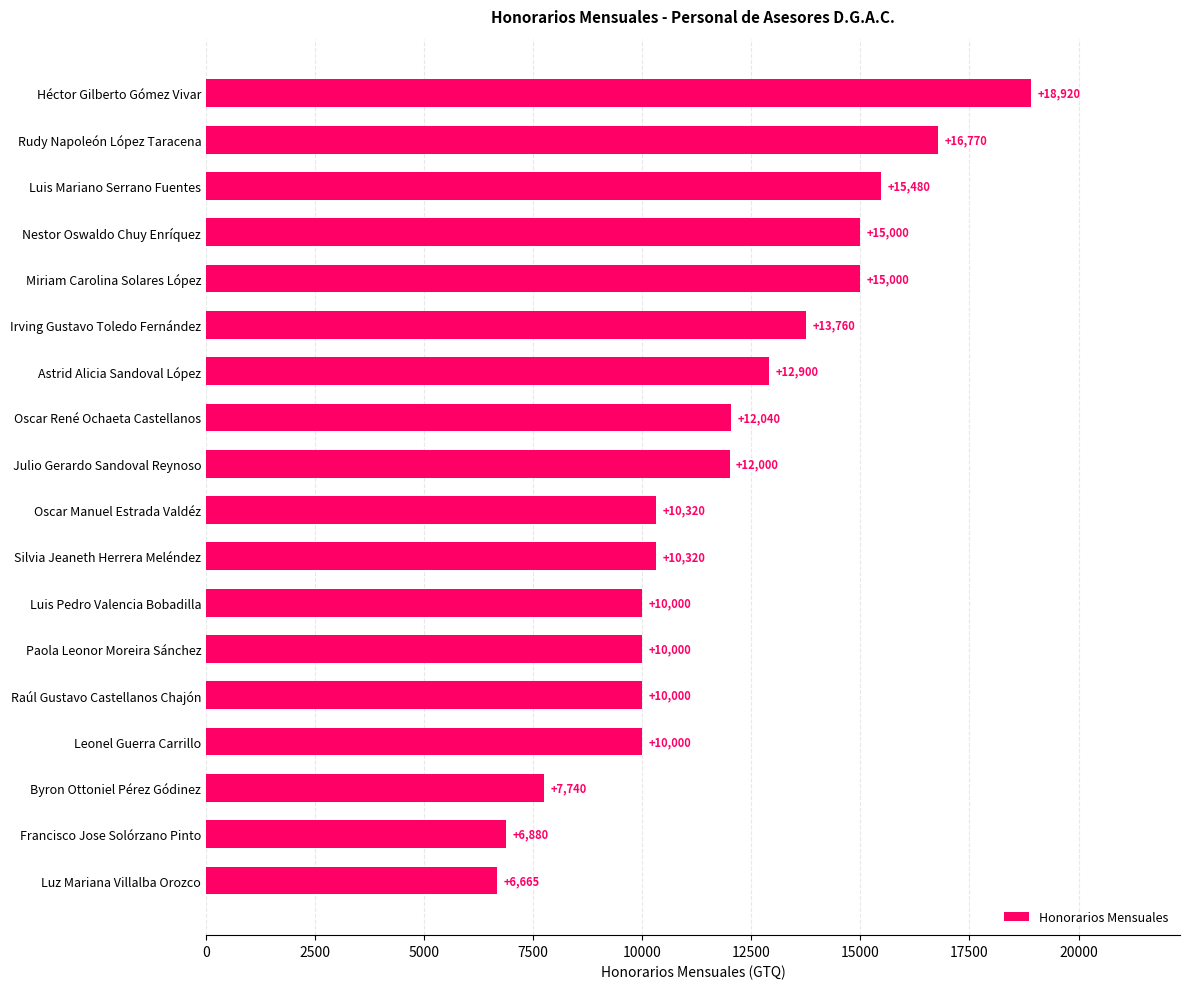

What value does the data have at Silvia Jeaneth Herrera Meléndez, to the nearest 100?

10300